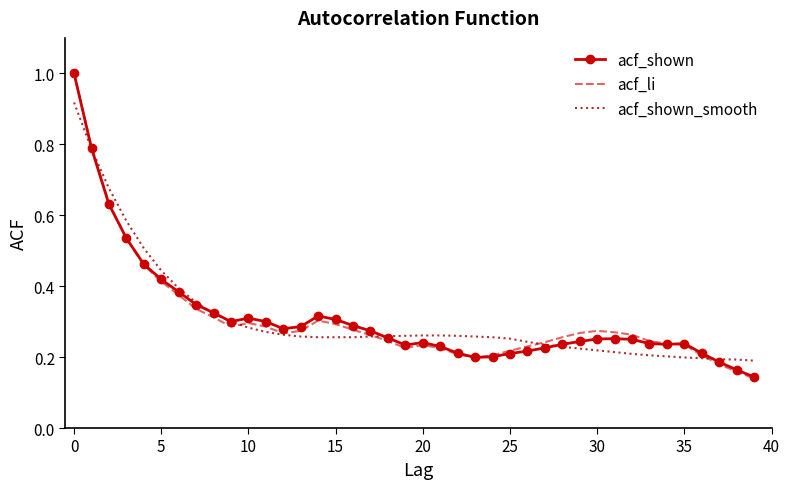

True or false: acf_shown and acf_li intersect in this chart.

True